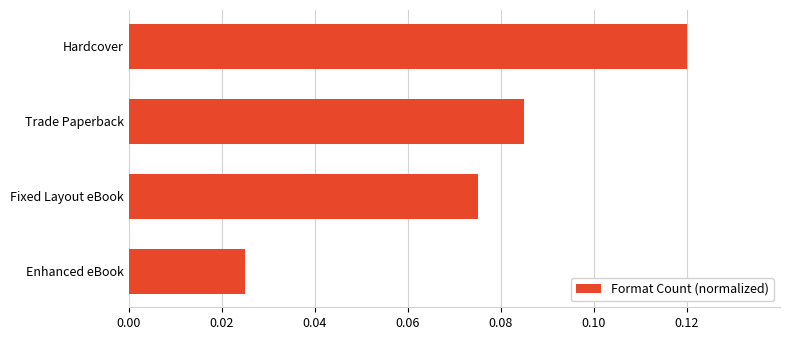

The value at Hardcover is 0.2. True or false?

False